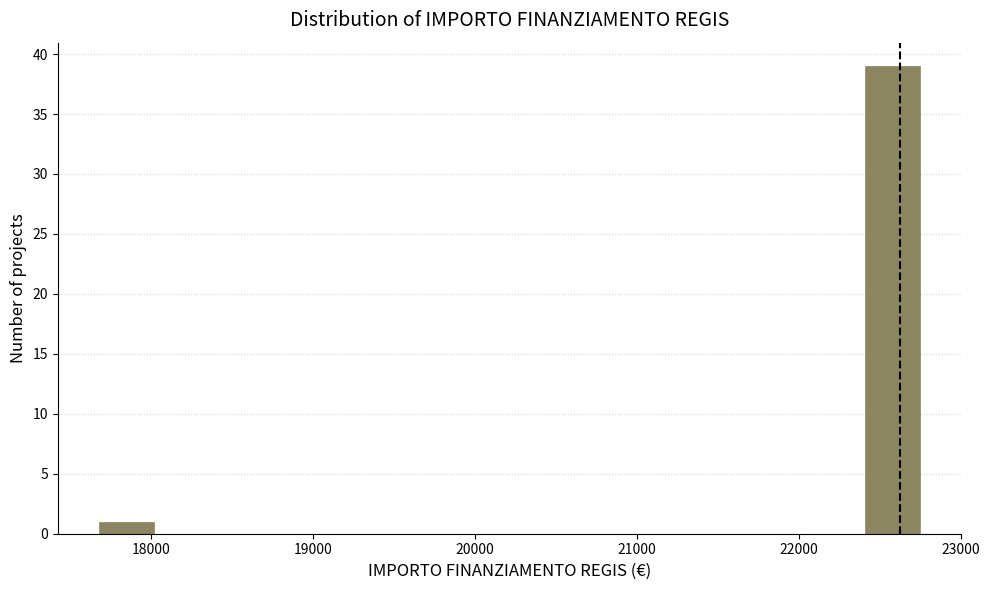

Read against the x-axis, roughly where is the centre of the tallest bar?

22600